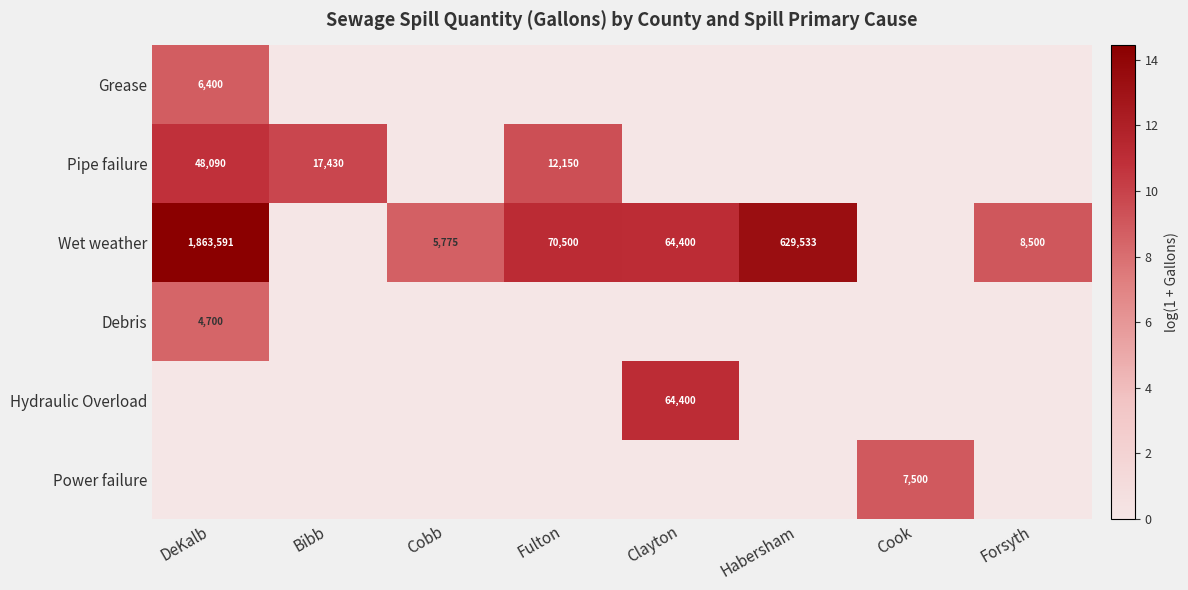

The value of Pipe failure at Bibb is 28888. True or false?

False